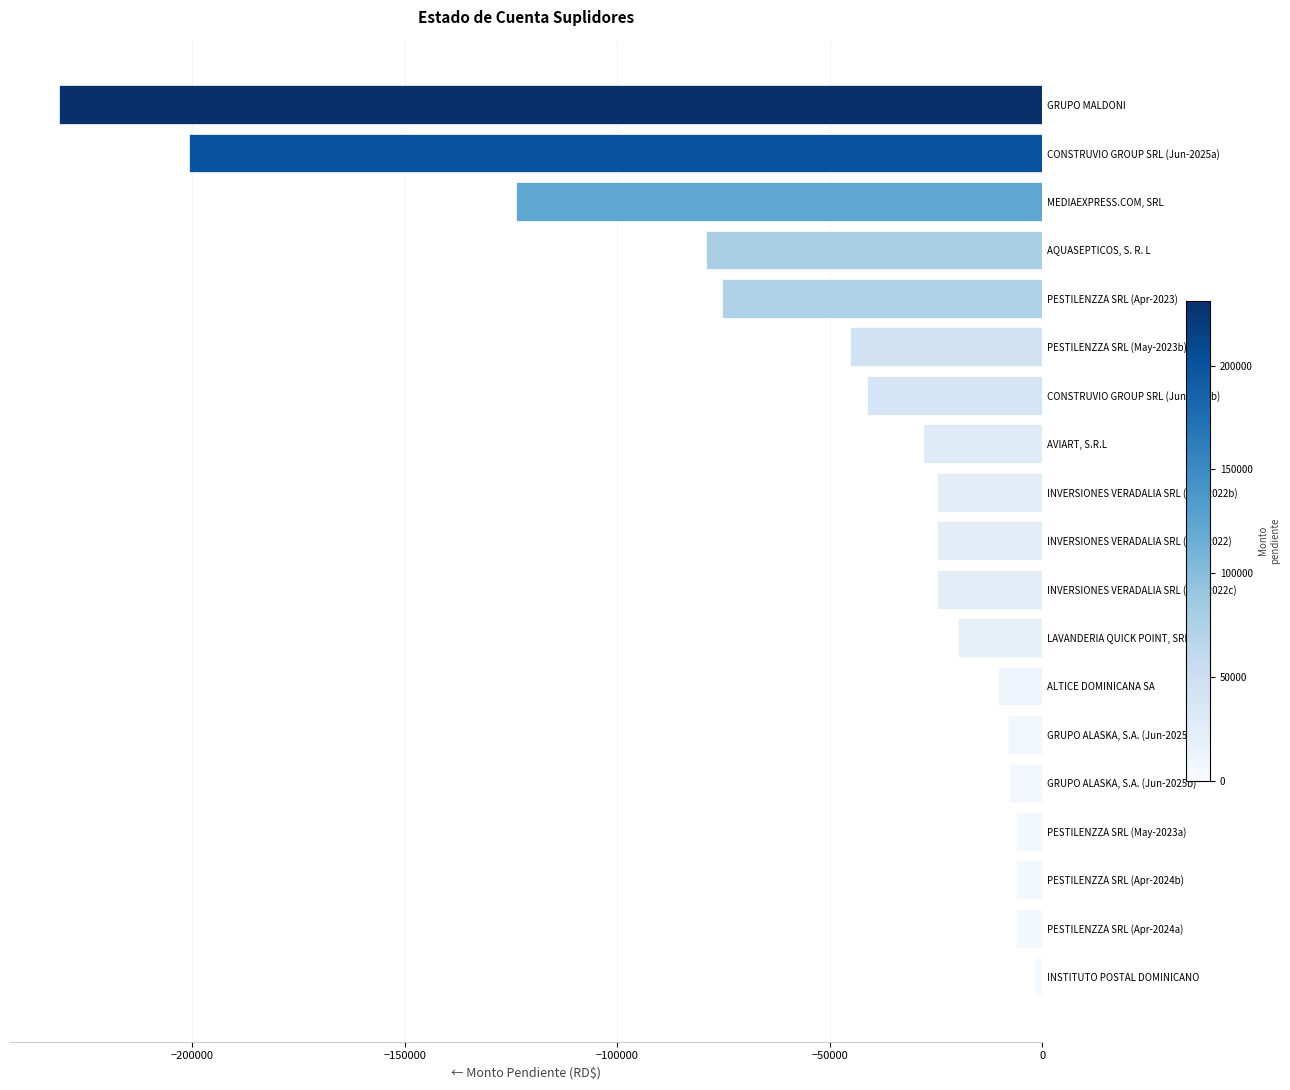

Where is the data nearest to the value -116640?

MEDIAEXPRESS.COM, SRL